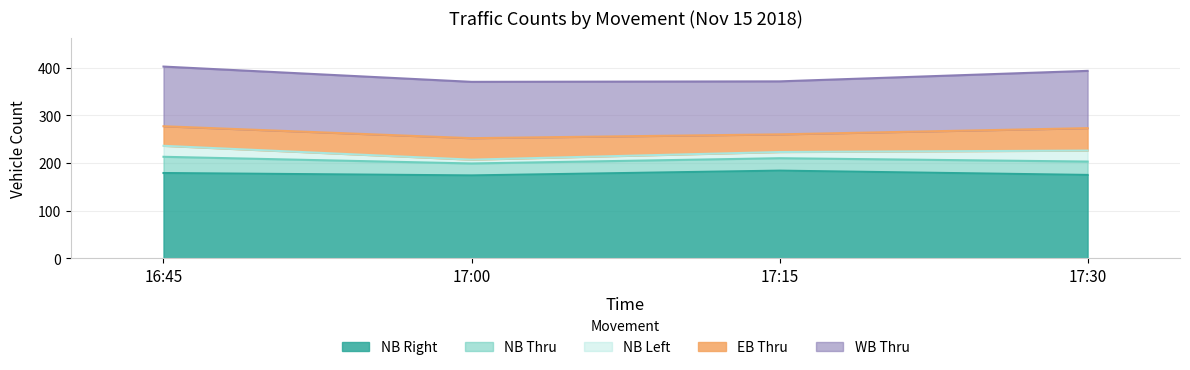

Which series has the largest total across all categories?

NB Right